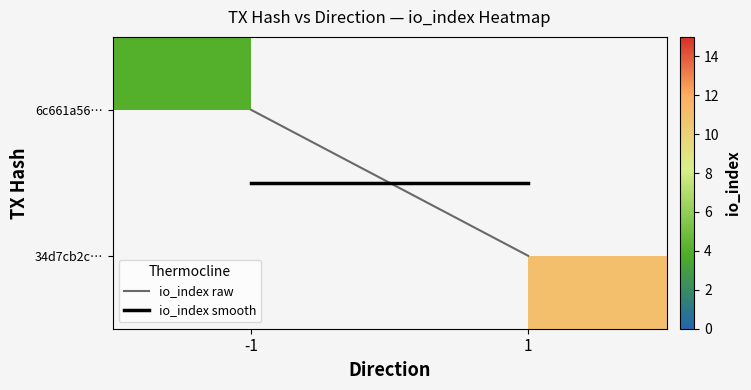

The io_index smooth series shows 0.7 at -1. True or false?

False